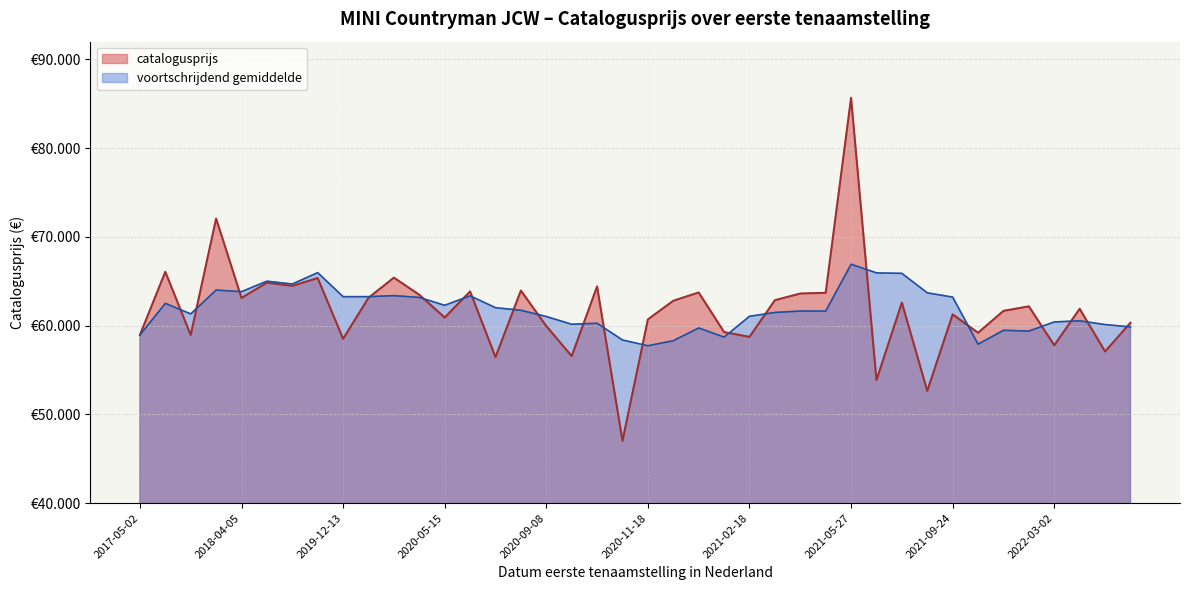

At which category does the chart reach its peak across all series?

2021-05-27